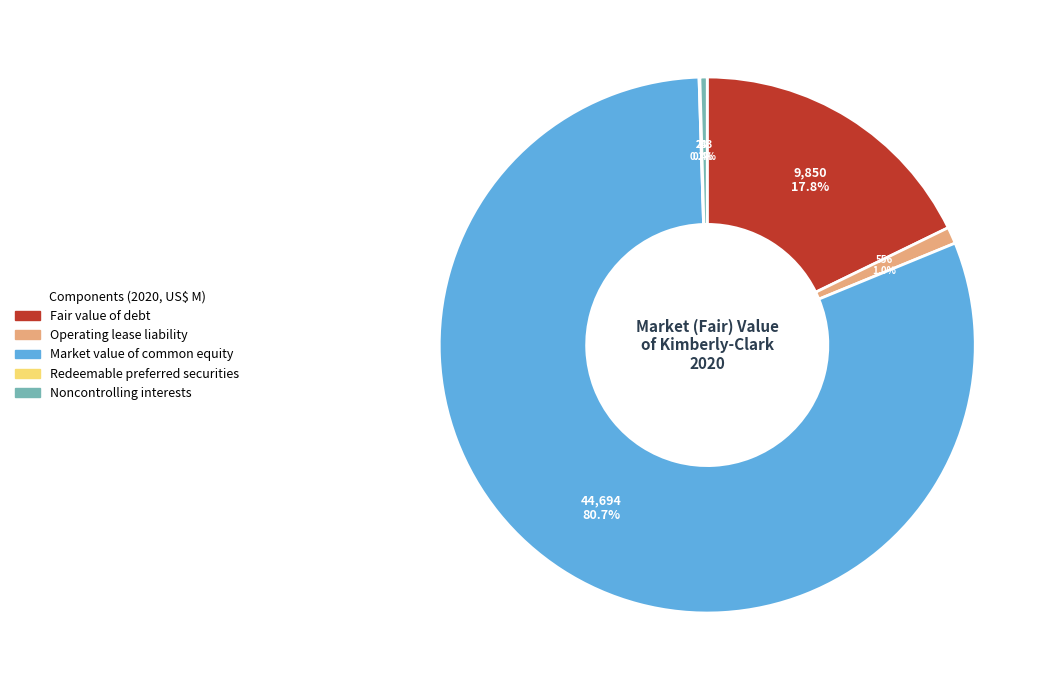

Which slice is the largest?

Market value of common equity